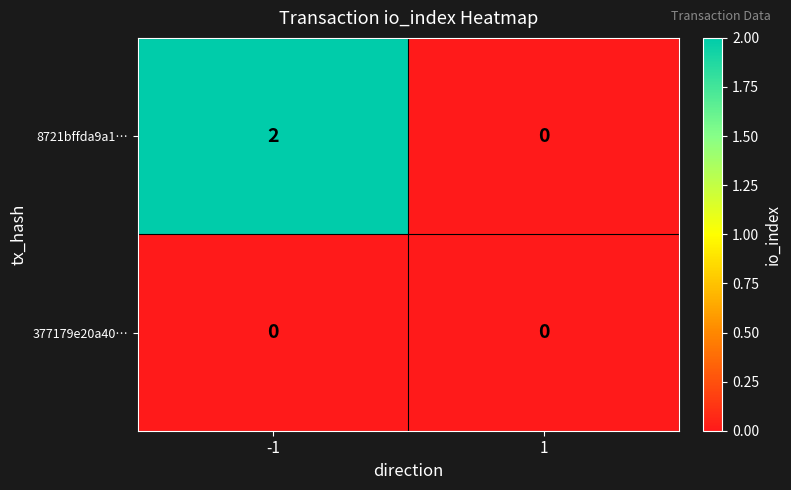

Which series changed the most between -1 and 1?

8721bffda9a1…